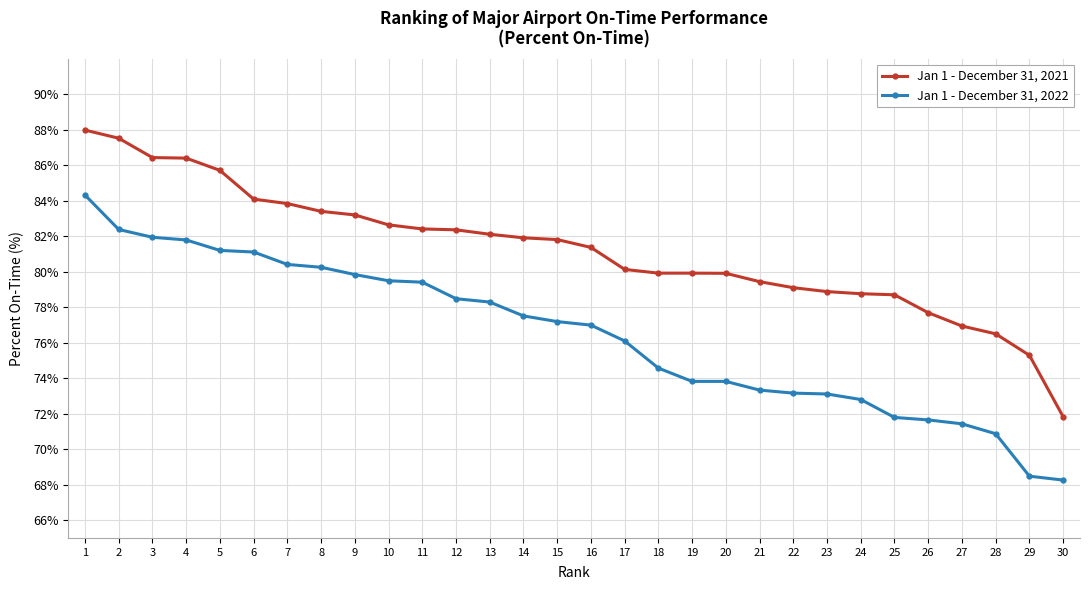

Count the number of data series in this chart.

2